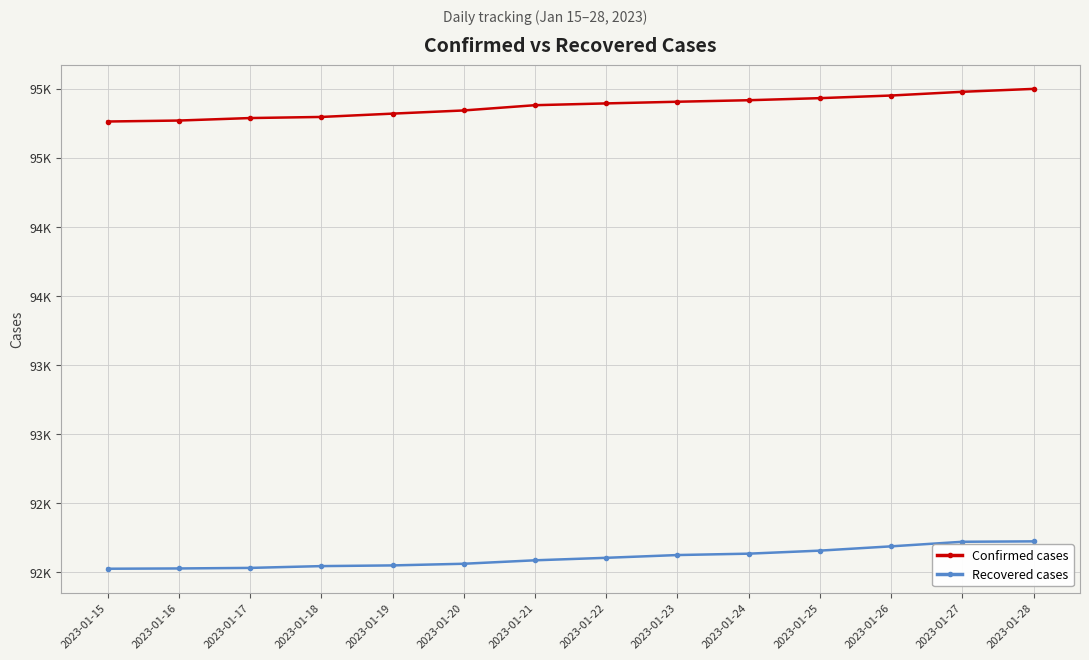

What are all the series names shown in the legend?

Confirmed cases, Recovered cases